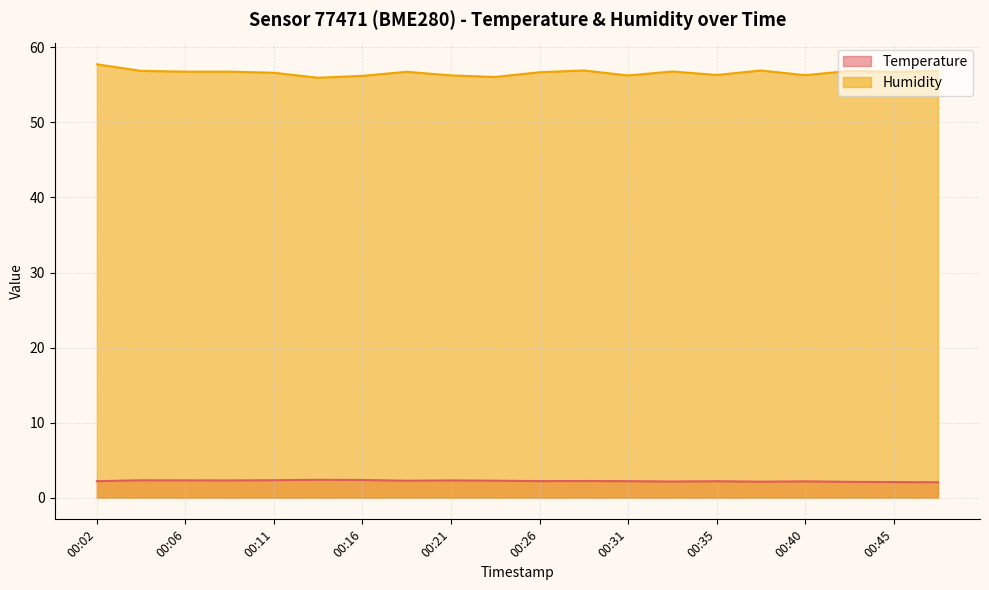

What is the difference between the maximum and second lowest values in the Humidity series?

1.7